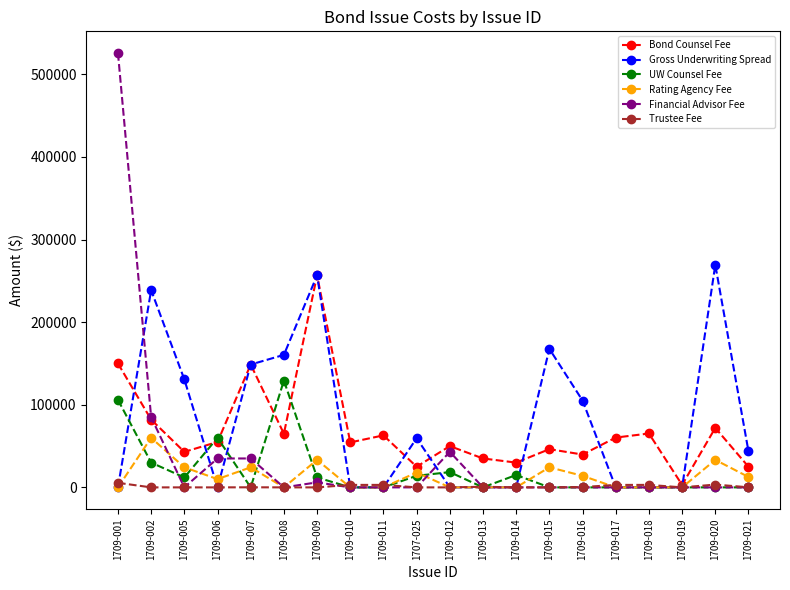

Which series has the largest total across all categories?

Gross Underwriting Spread